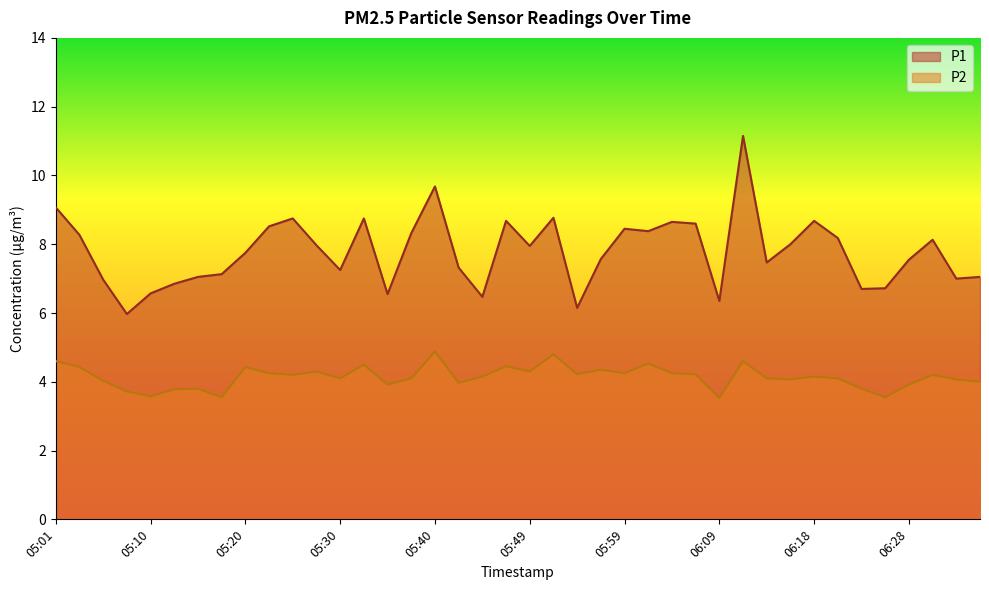

Rank the series at 05:01 from highest to lowest value.

P1, P2